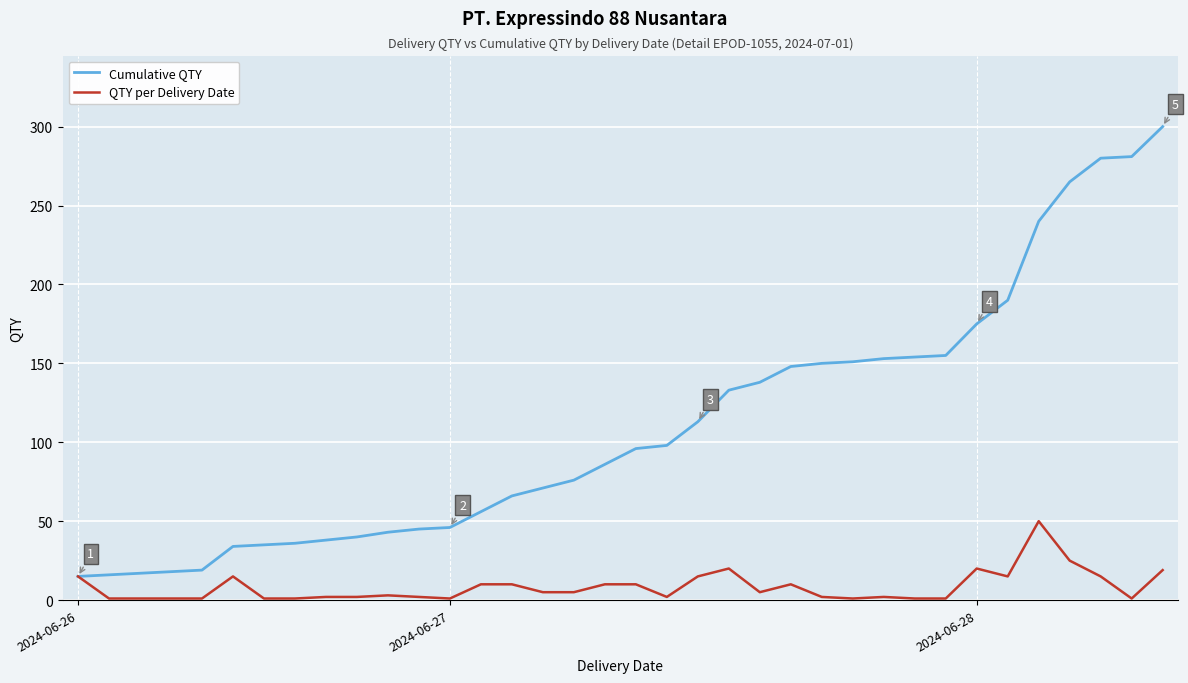

What is the highest value of the QTY per Delivery Date series?

50